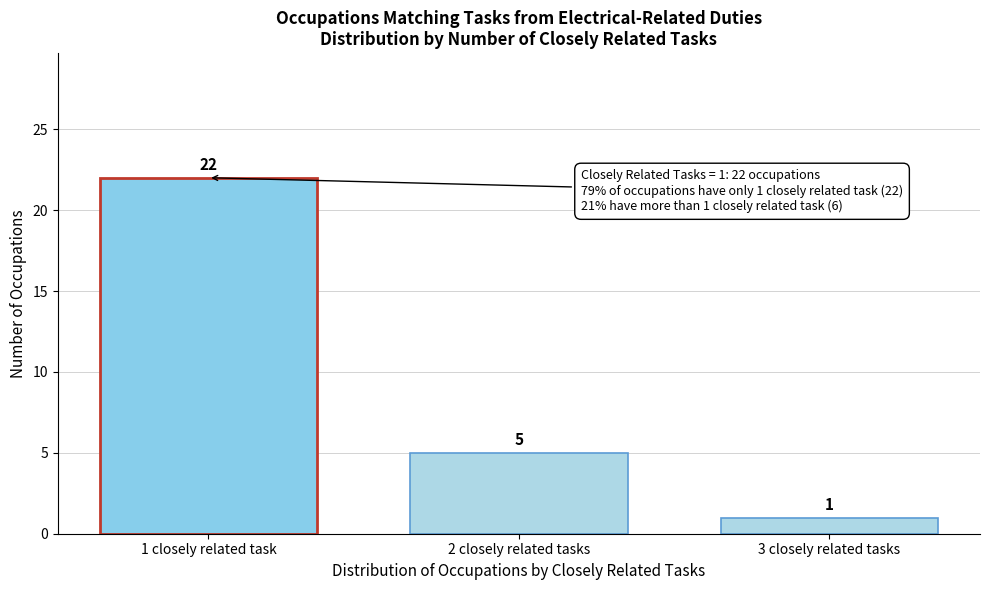

Reading right to left, what are all the values shown in this chart?

3 closely related tasks=1	2 closely related tasks=5	1 closely related task=22